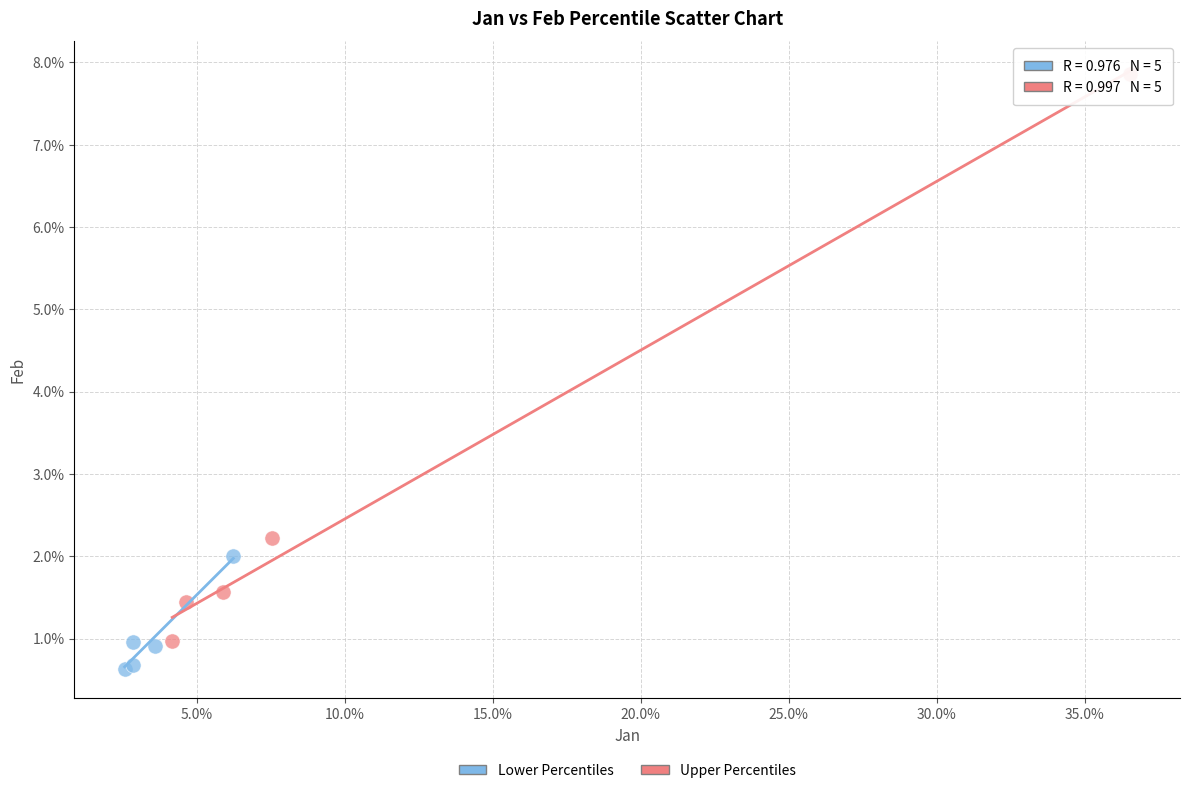

Which series contains the lowest Y value?

Lower Percentiles